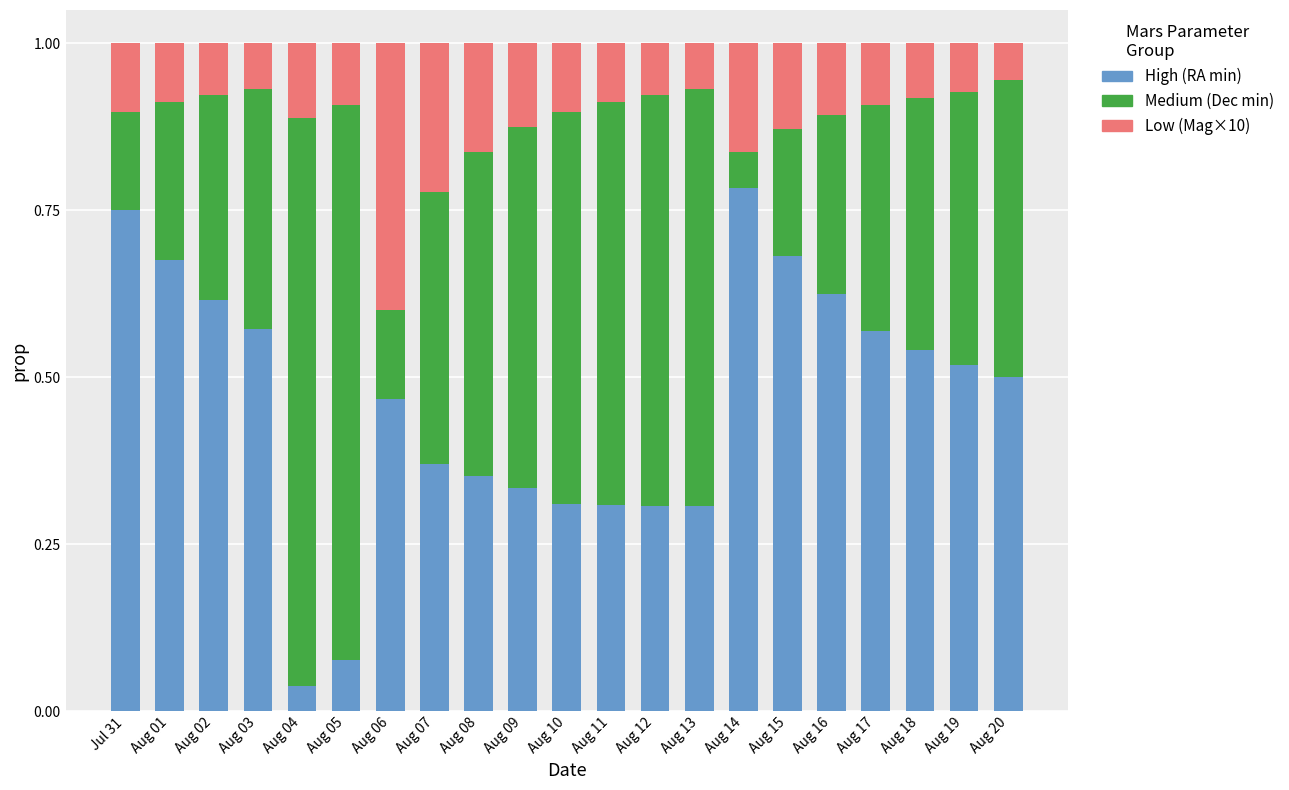

Count the number of data series in this chart.

3